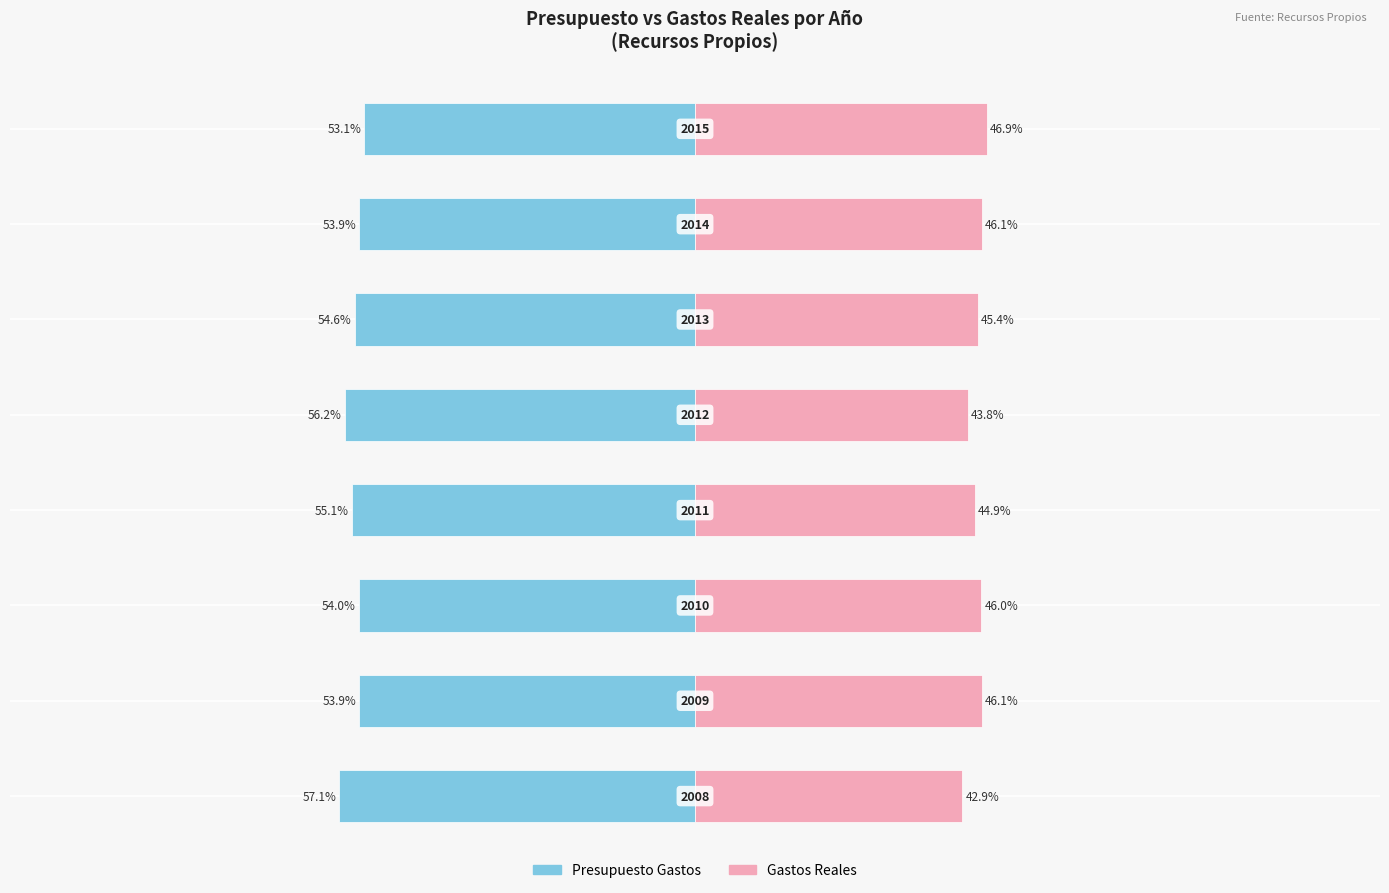

Reading left to right, extract all data points from this chart.

Presupuesto Gastos: 0=-57.1	1=-53.9	2=-54.0	3=-55.1	4=-56.2	5=-54.6	6=-53.9	7=-53.1
Gastos Reales: 0=42.9	1=46.1	2=46.0	3=44.9	4=43.8	5=45.4	6=46.1	7=46.9